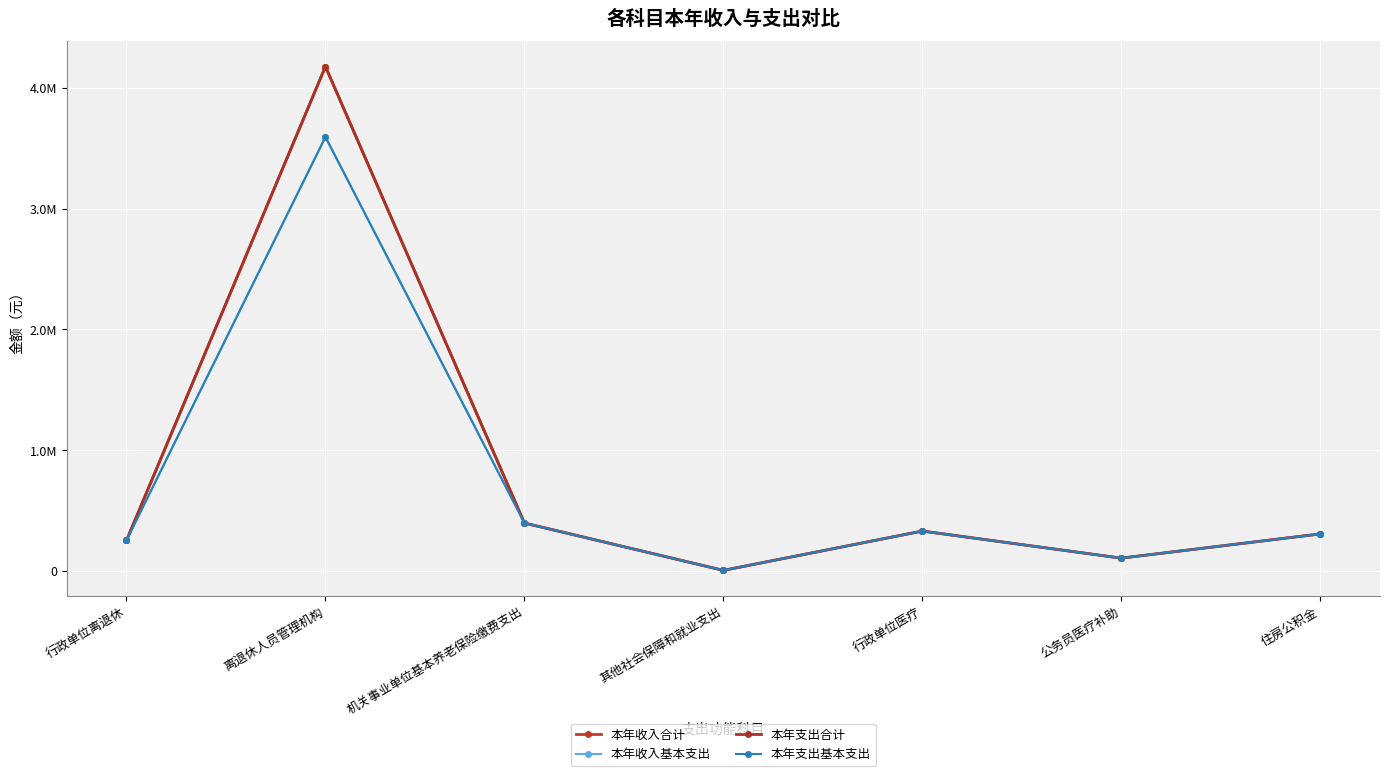

How many values in the 本年收入基本支出 series are below 306854?

3